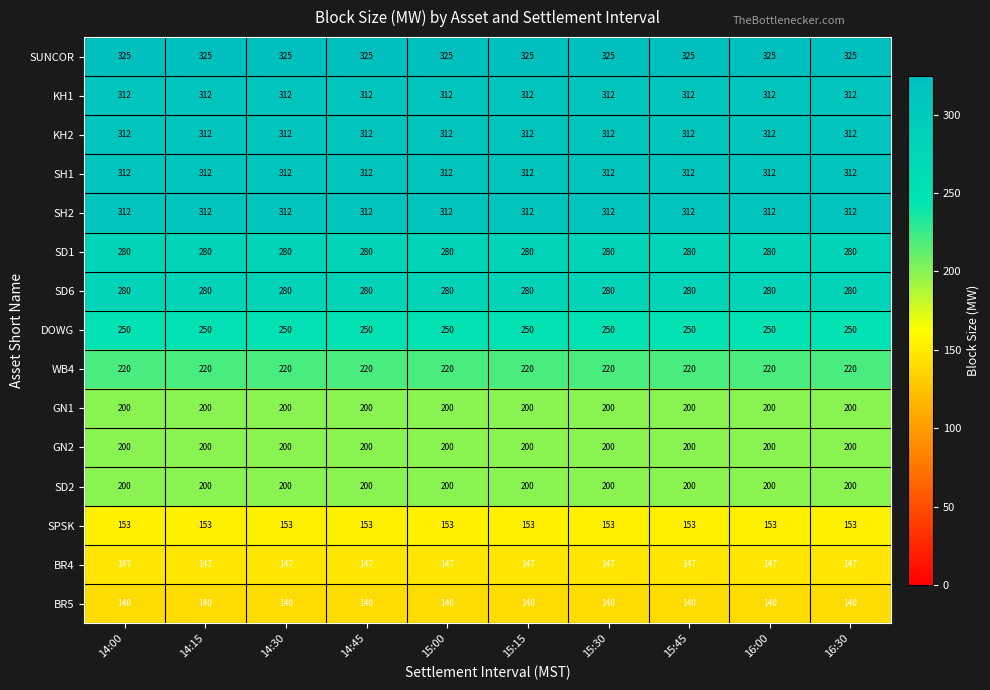

What is the maximum value shown in the chart?

325